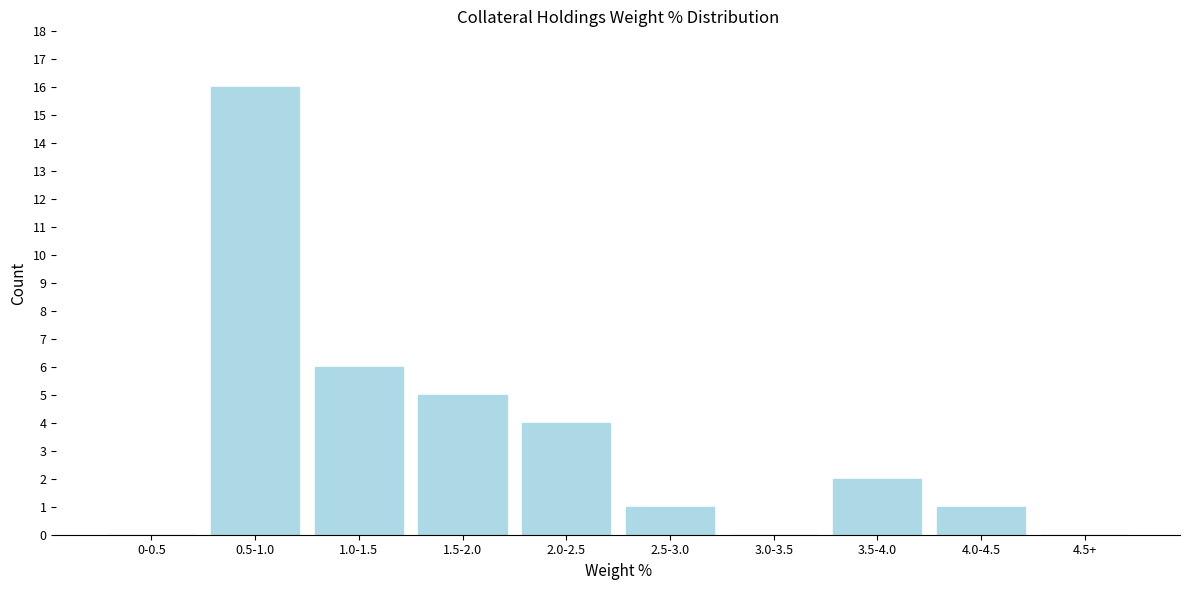

Reading right to left, extract all data points from this chart.

4.5+=0	4.0-4.5=1	3.5-4.0=2	3.0-3.5=0	2.5-3.0=1	2.0-2.5=4	1.5-2.0=5	1.0-1.5=6	0.5-1.0=16	0-0.5=0